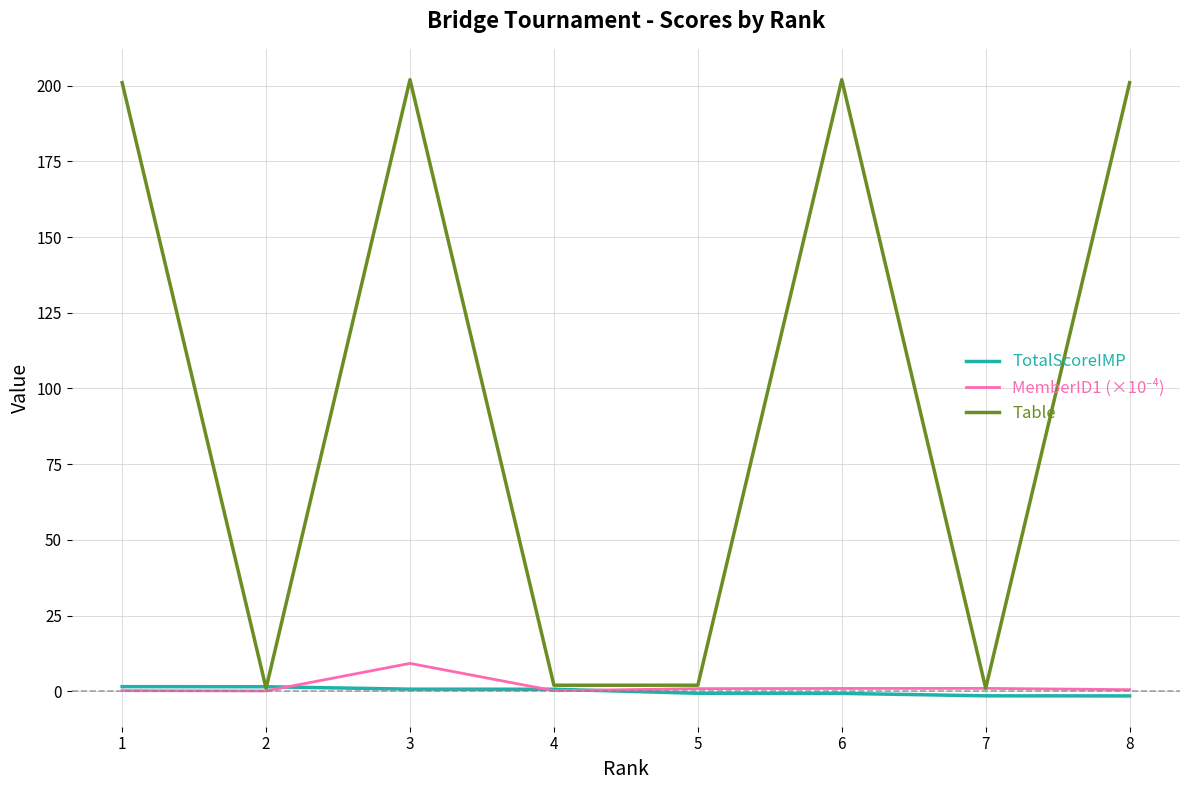

The value of TotalScoreIMP at 2 is 1.5. True or false?

True